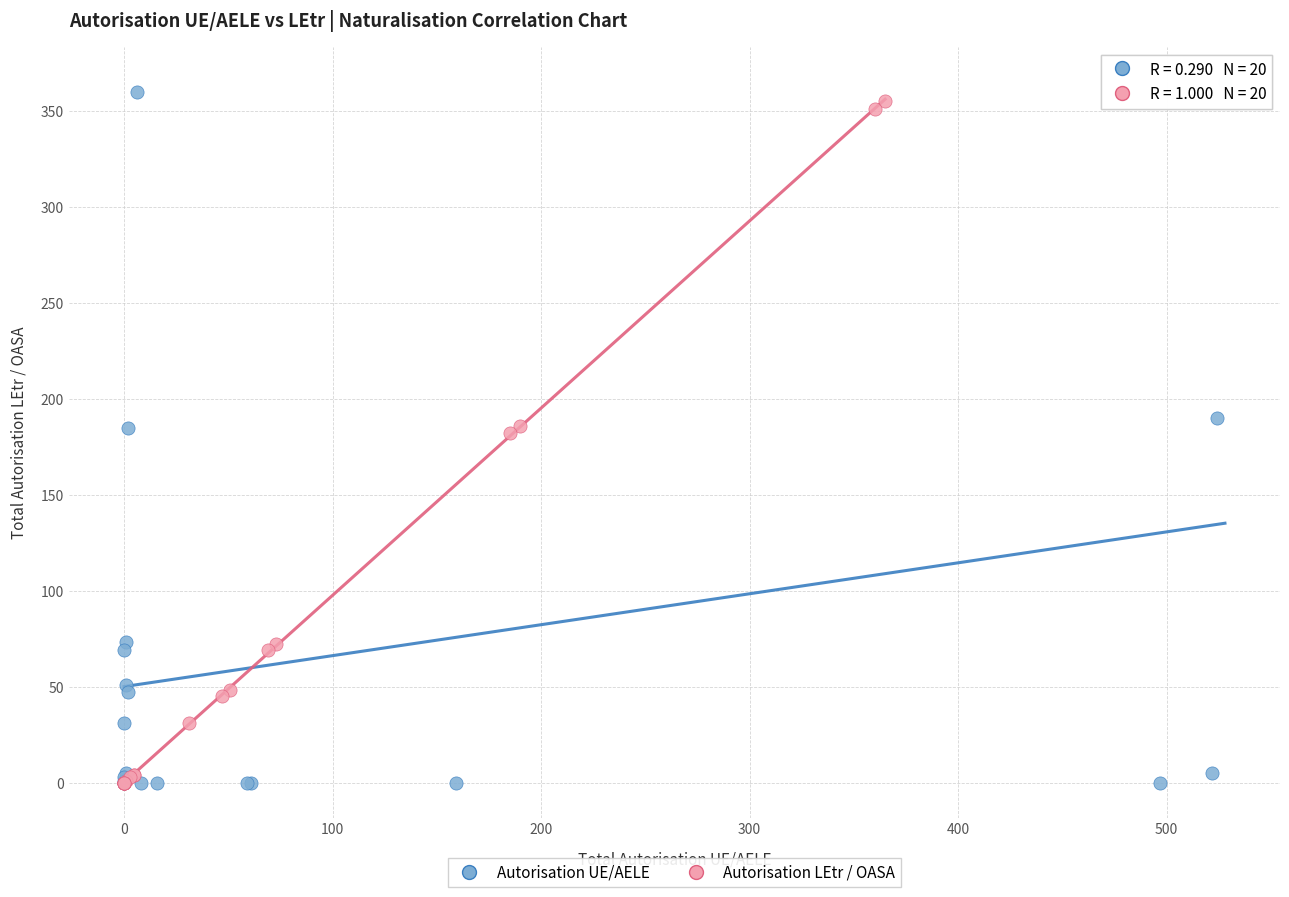

What are all the series names shown in the legend?

Autorisation UE/AELE, Autorisation LEtr / OASA